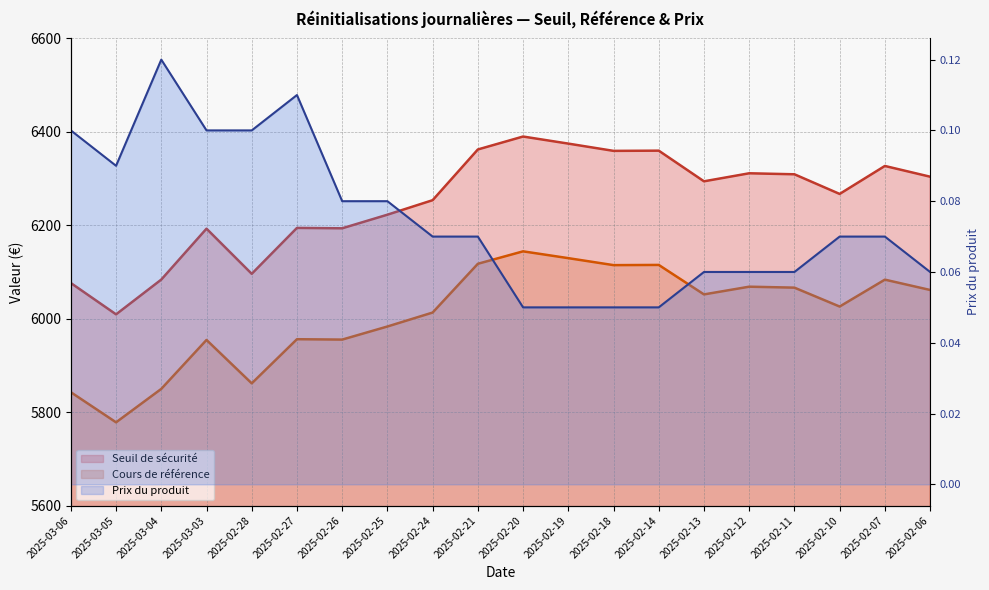

How many lines are shown in the chart?

3